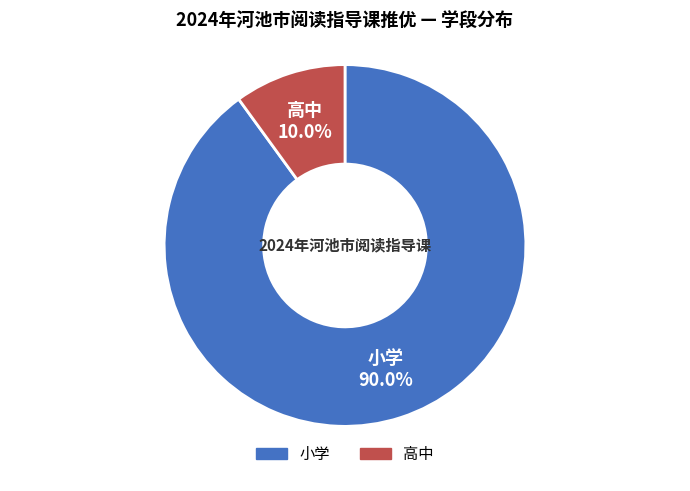

Is it true that 小学 is 95% of the pie?

False